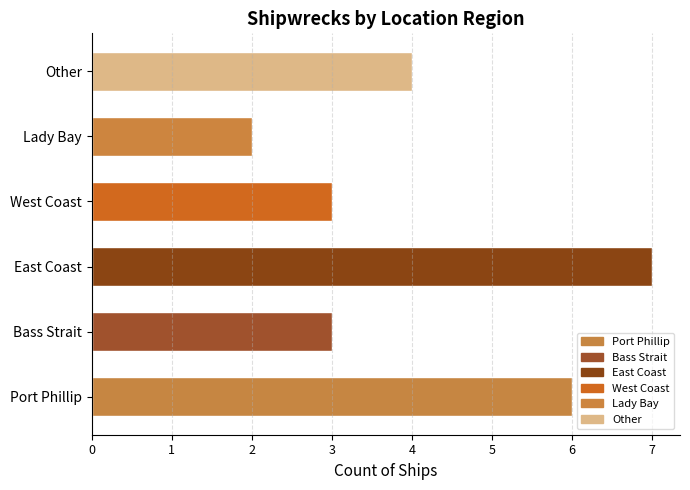

The chart shows a value of 3 at East Coast. True or false?

False